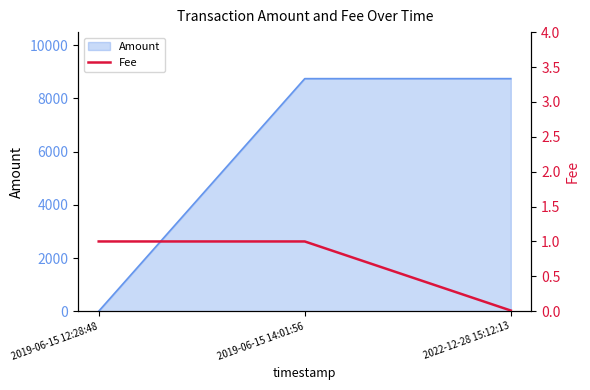

Which has a higher value, 2019-06-15 14:01:56 or 2022-12-28 15:12:13?

2019-06-15 14:01:56